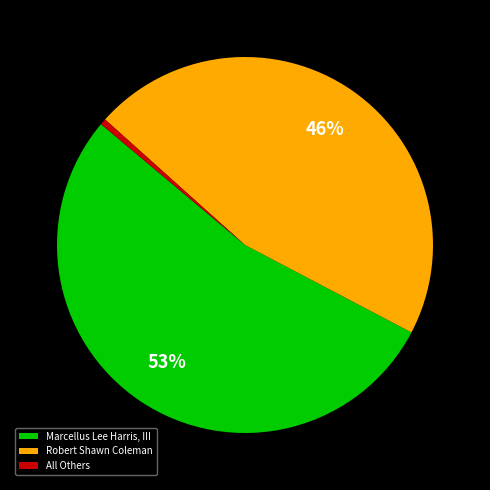

The Robert Shawn Coleman slice represents 46% of the pie. True or false?

True